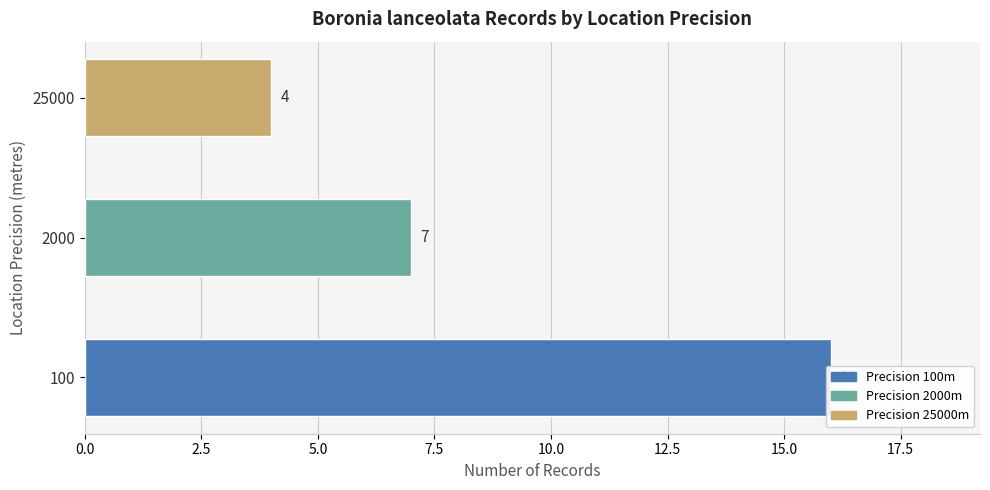

What position from the right is 0.0?

3